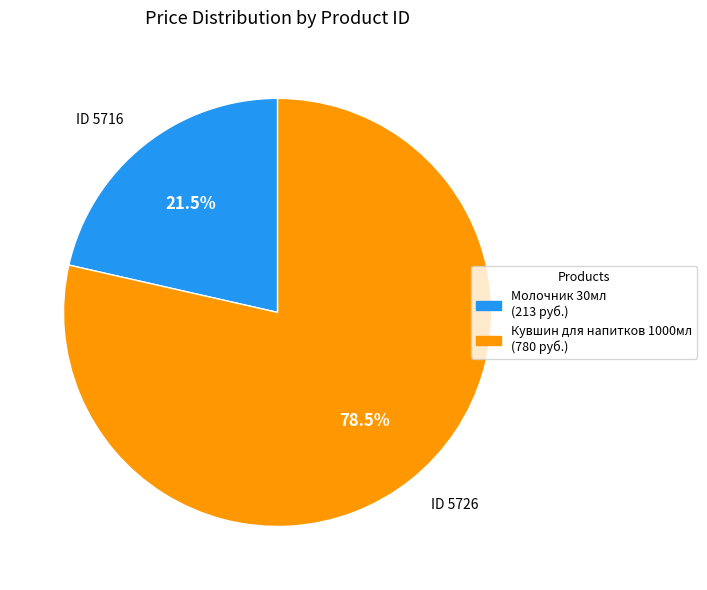

How many segments does this pie chart have?

2